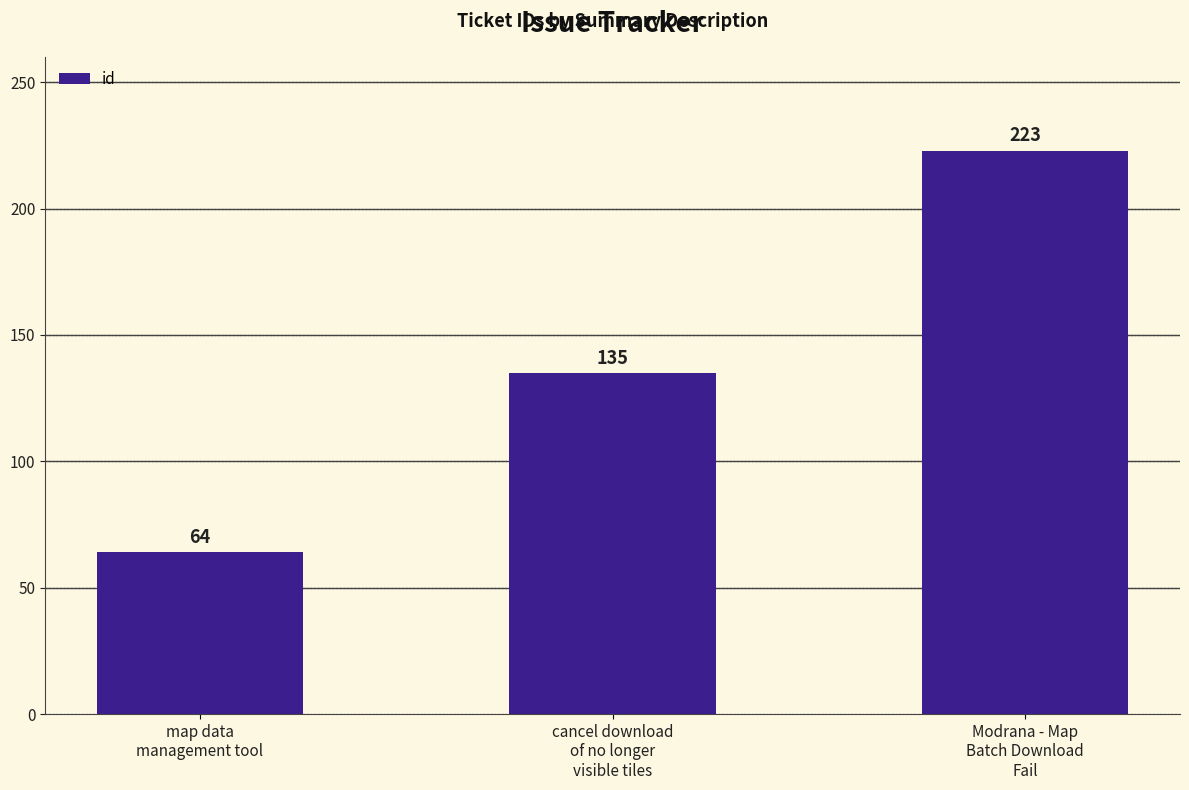

What is the value of the 2nd bar from the left?

135